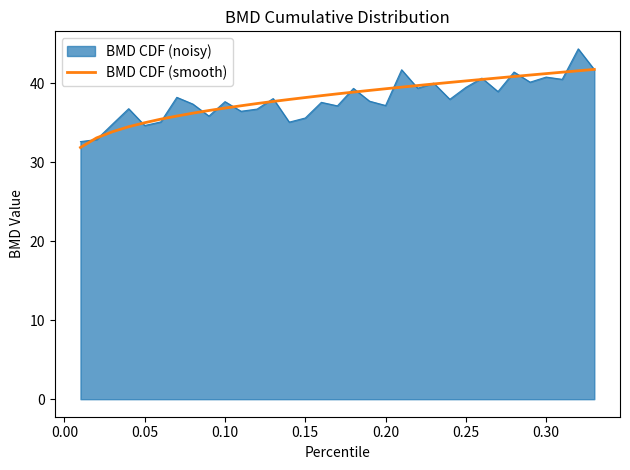

What is the smallest value displayed?

31.9